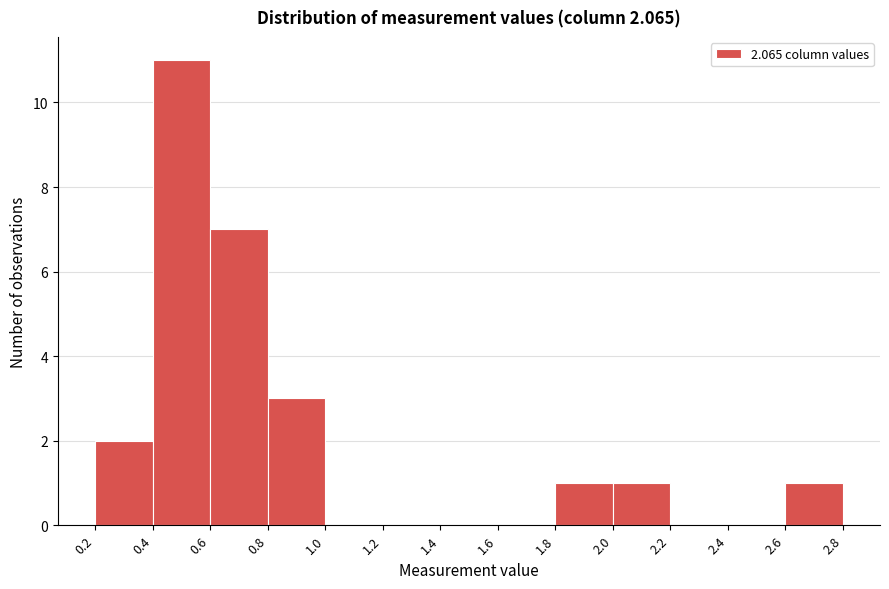

What is the height of the bar covering 0.8 to 1.0 on the x-axis? The values are not printed on the chart, so give them approximately, as read against the axis.

3